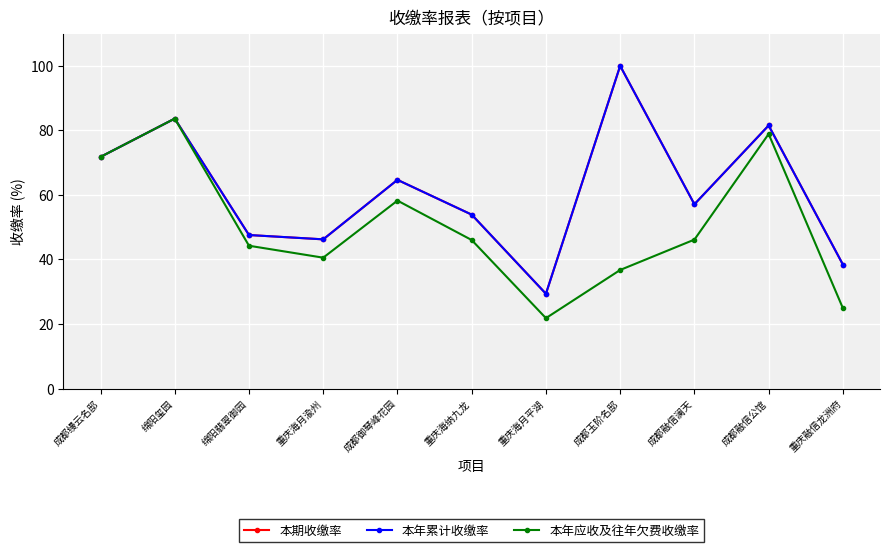

Is this an area chart (filled region under the line)?

No